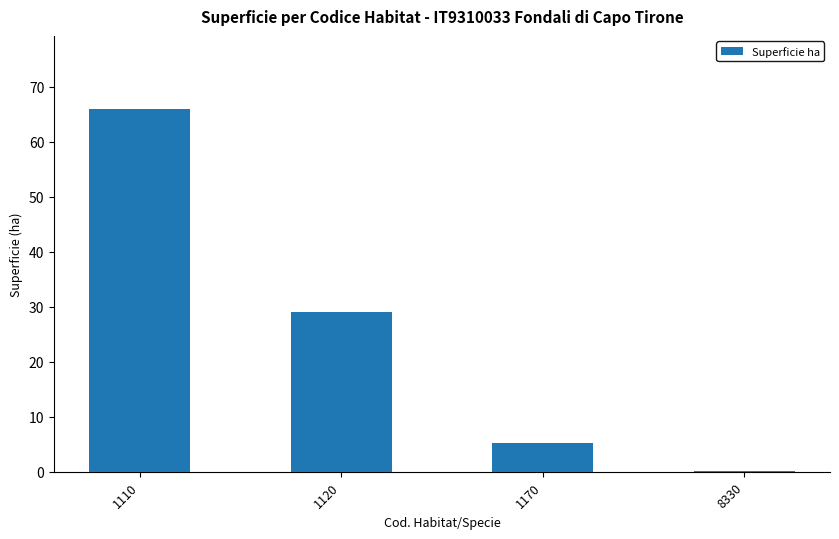

True or false: the data shows 5.3 at 1170.

True